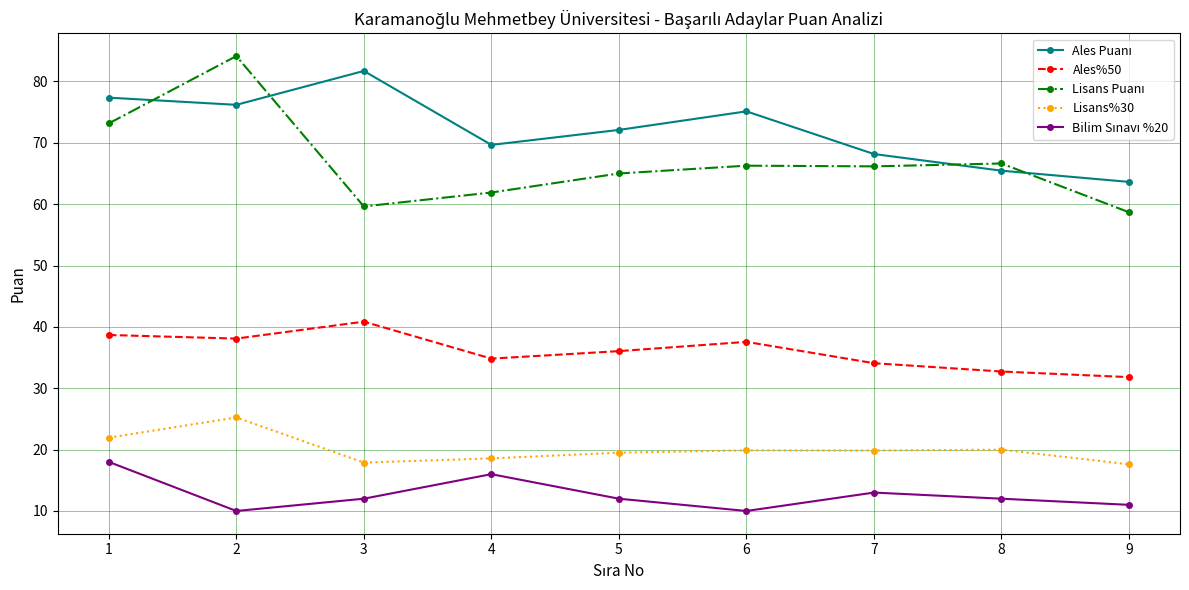

What is the difference between the highest and lowest values at 5?

60.1